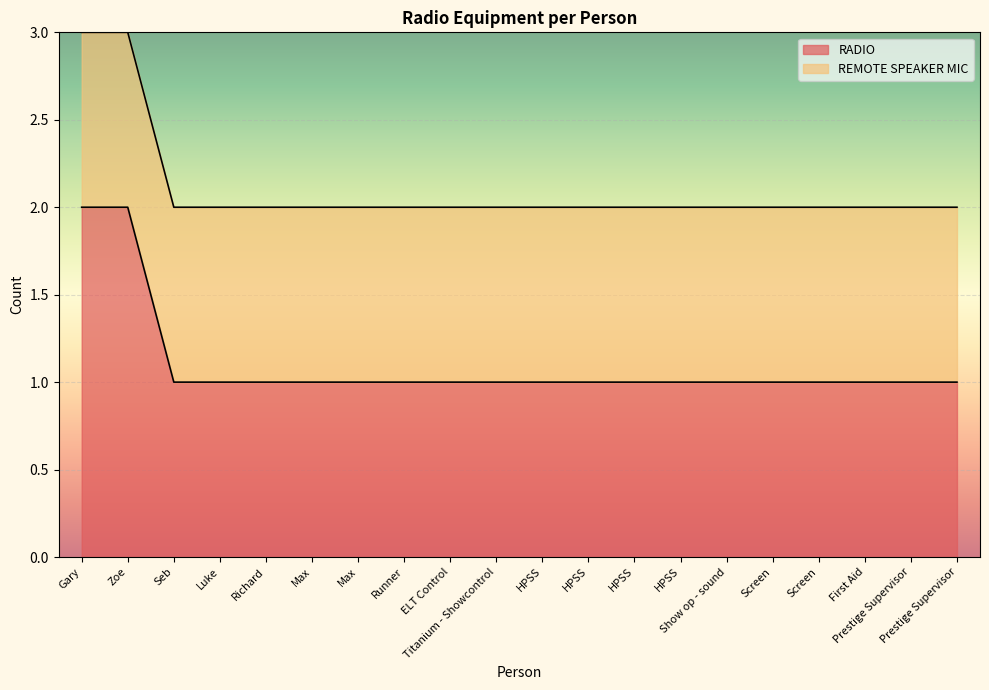

The chart shows a value of 0 at Luke. True or false?

False